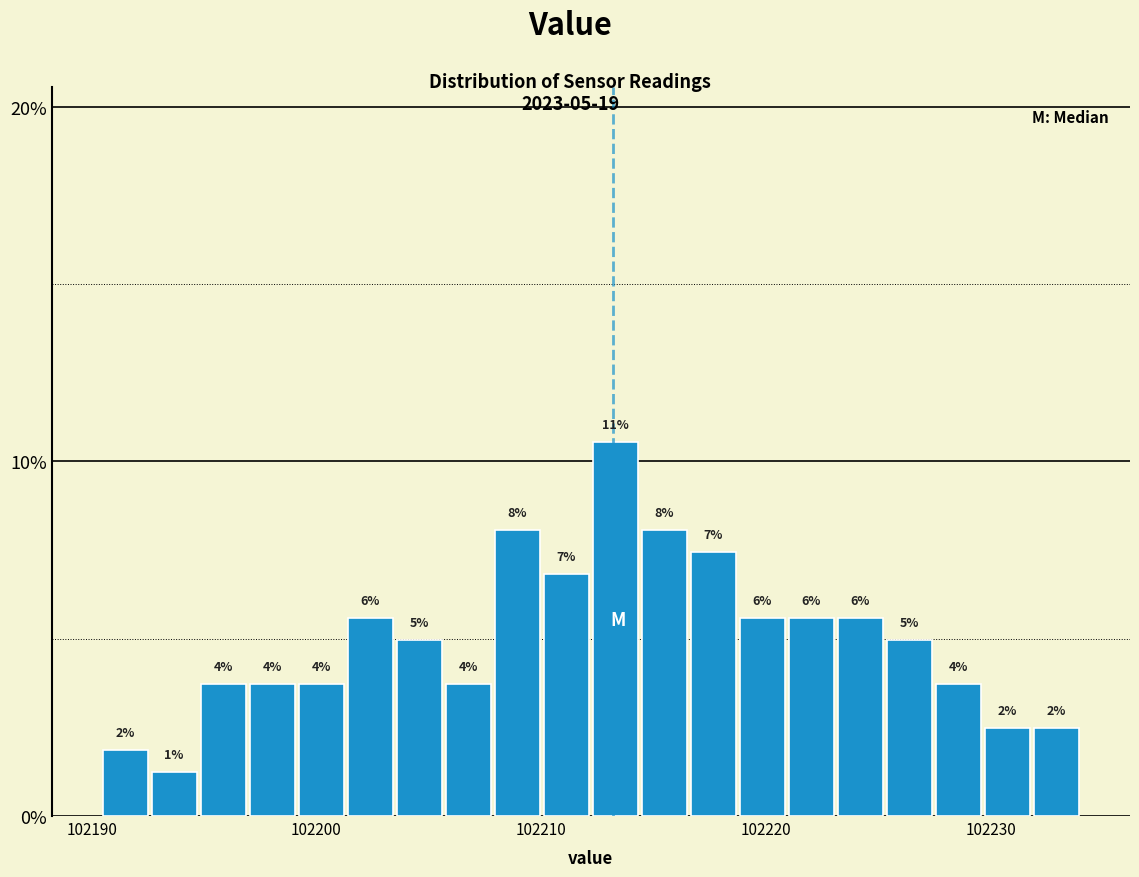

Read against the x-axis, roughly where is the centre of the tallest bar?

102213